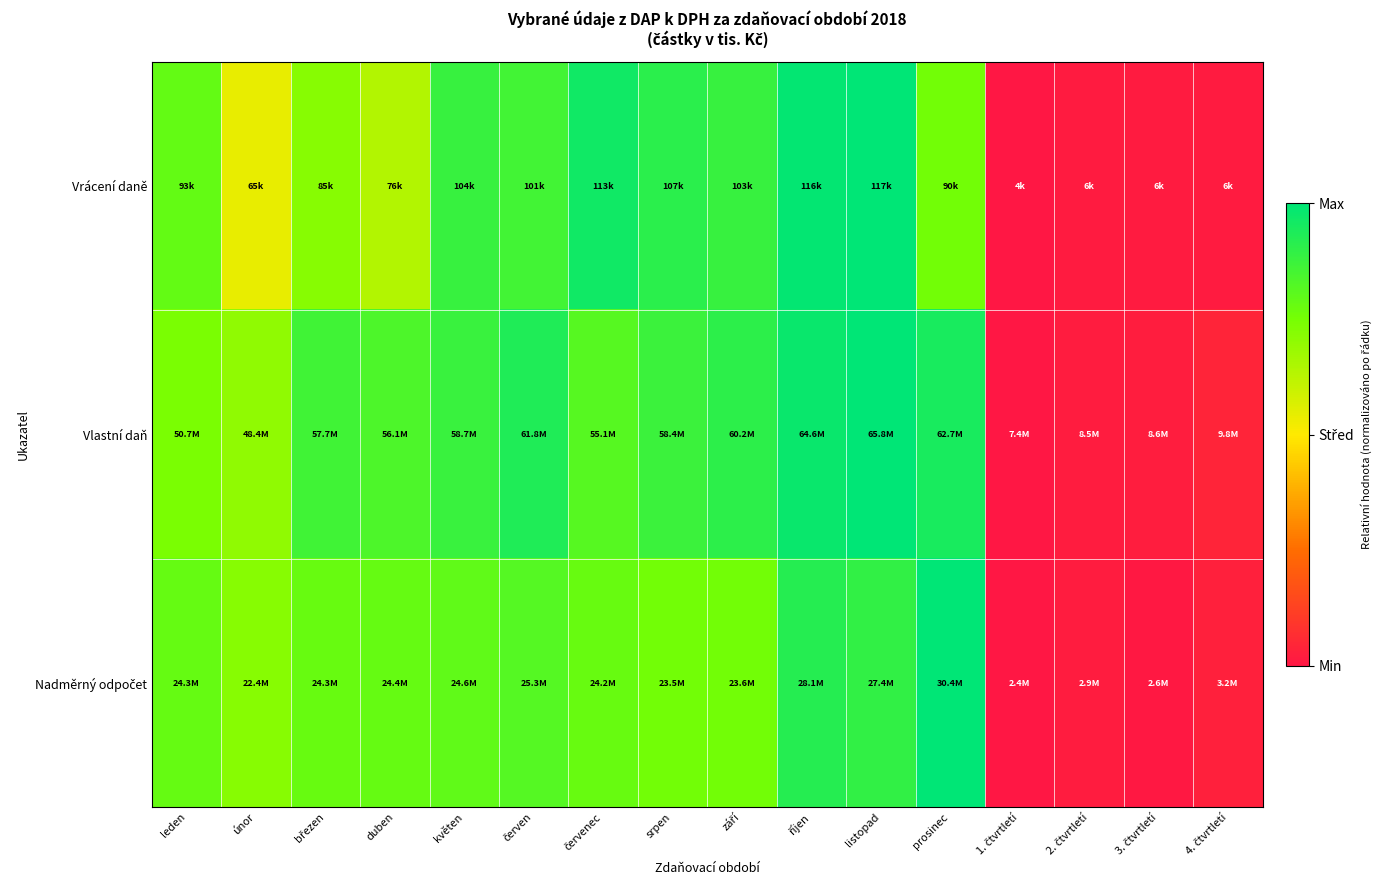

List the series in order of their peak value, lowest first.

Vrácení daně, Vlastní daň, Nadměrný odpočet